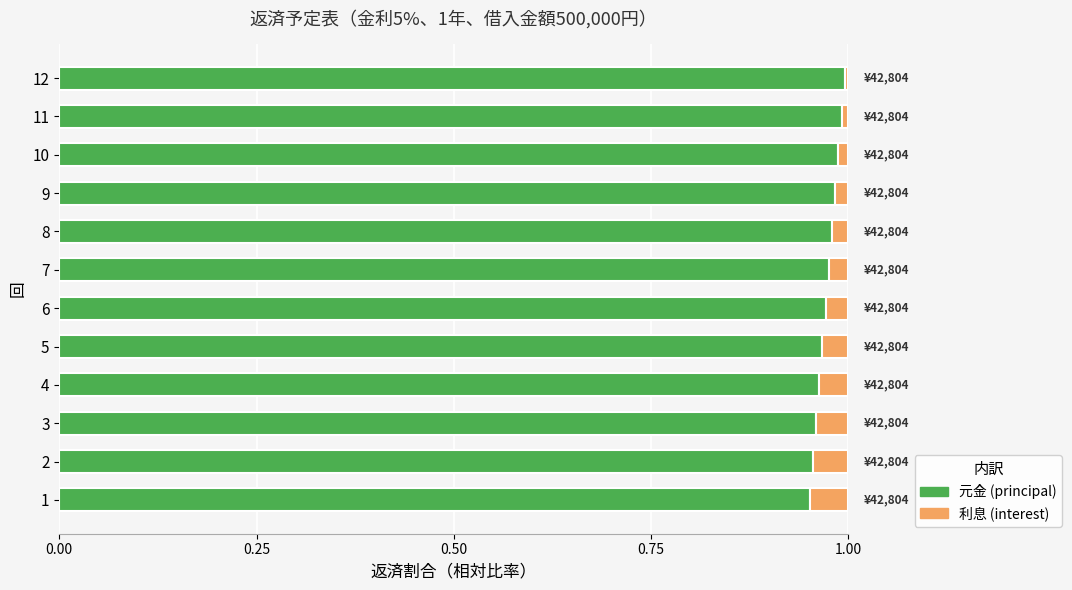

Is it true that 元金 (principal) equals 1.0 at 11?

True